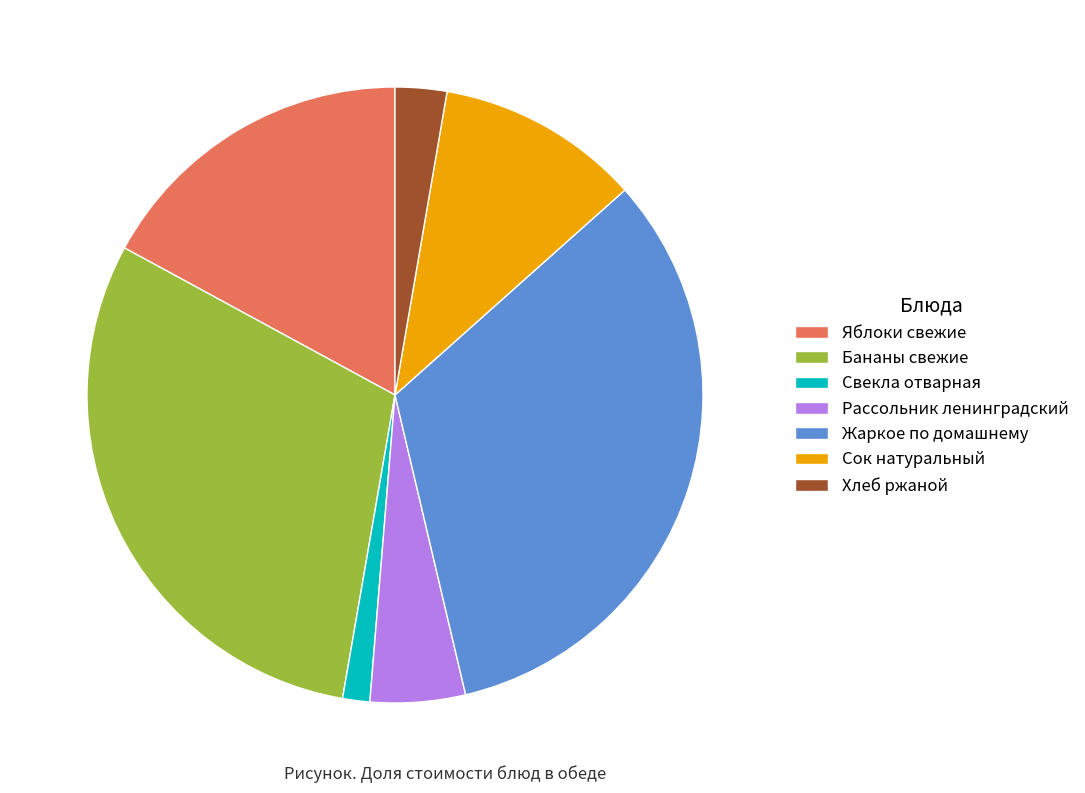

Is Рассольник ленинградский the majority of the pie?

No